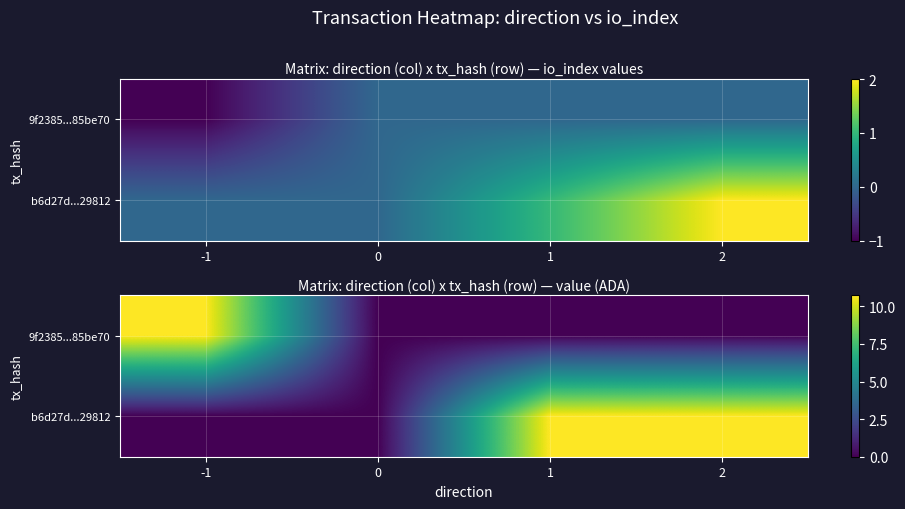

What is the greatest value displayed?

10.7